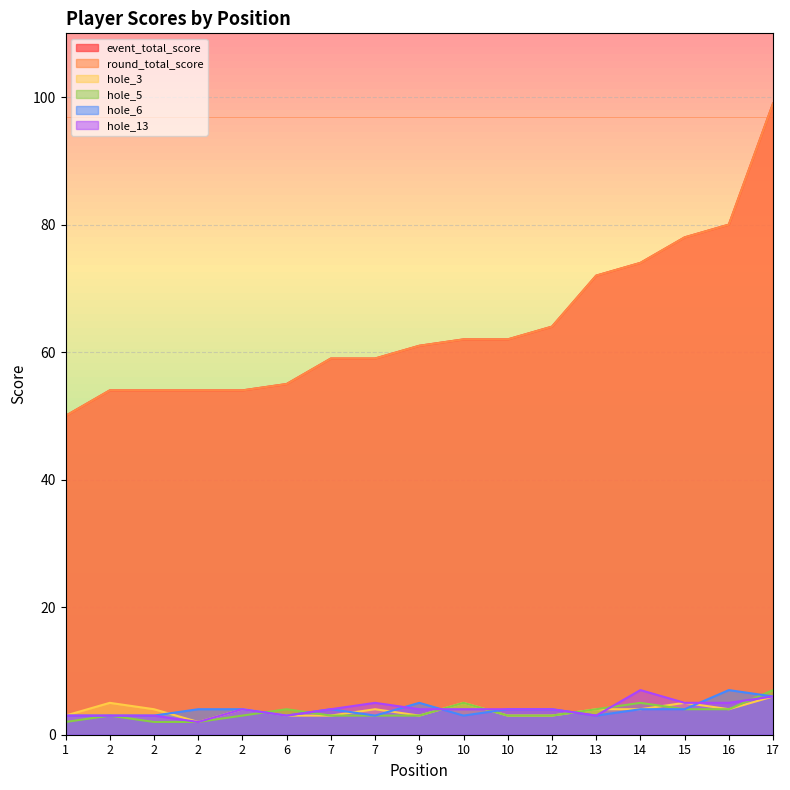

What is the minimum value shown in the chart?

2